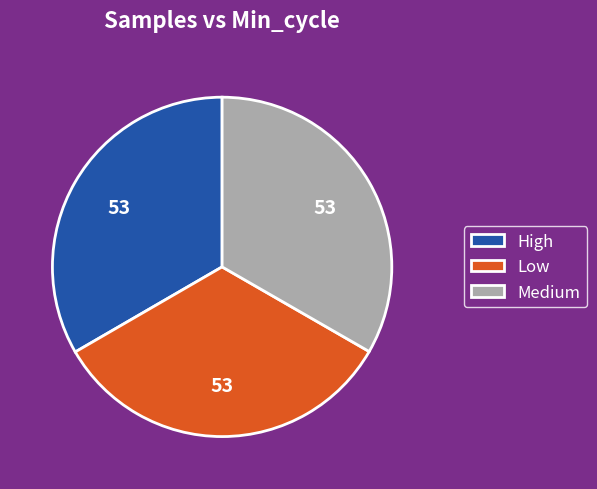

Is the sum of Medium and Low greater than half?

Yes